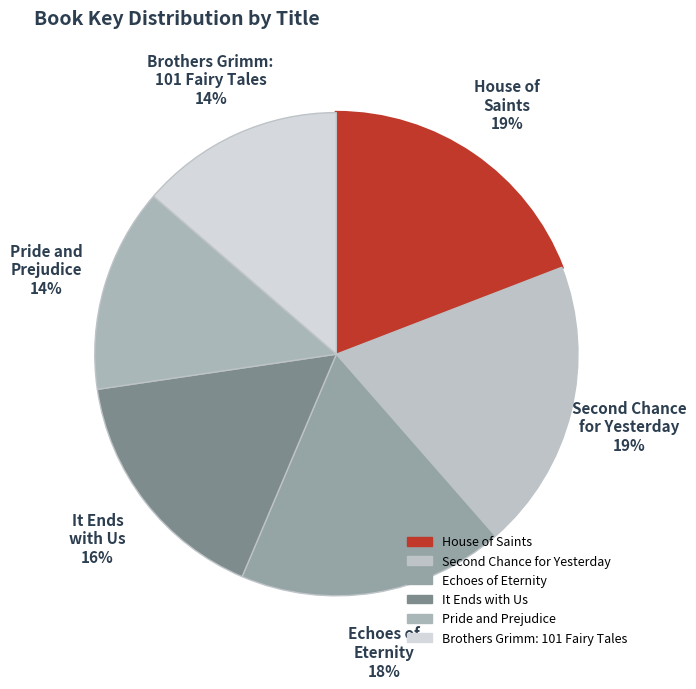

Count the number of slices in the pie.

6